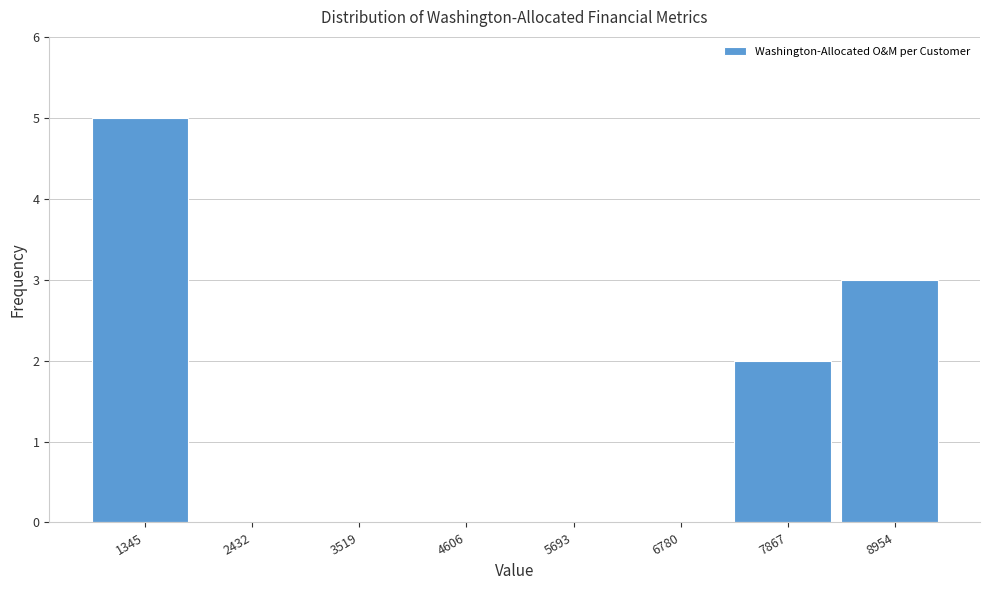

Reading right to left, extract all data points from this chart.

8954=3	7867=2	6780=0	5693=0	4606=0	3519=0	2432=0	1345=5